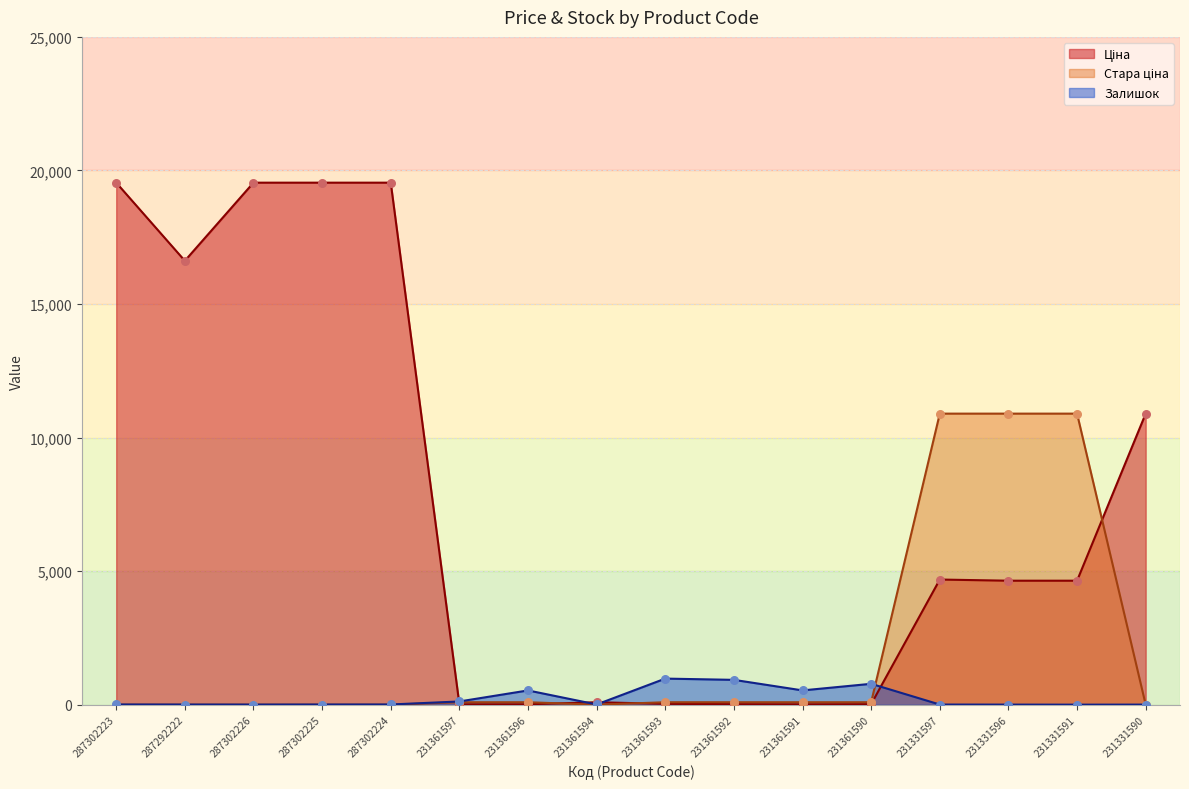

Which series contains the highest Y value?

Ціна